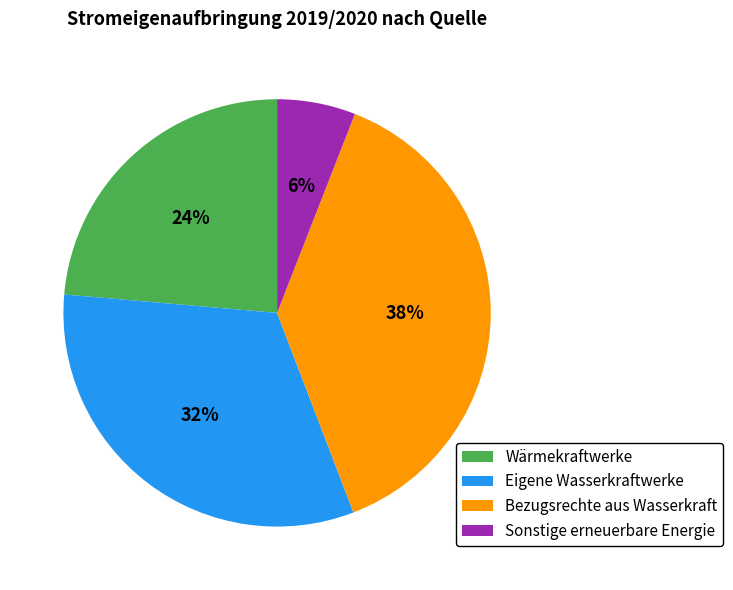

Which category has the smallest portion of the pie?

Sonstige erneuerbare Energie